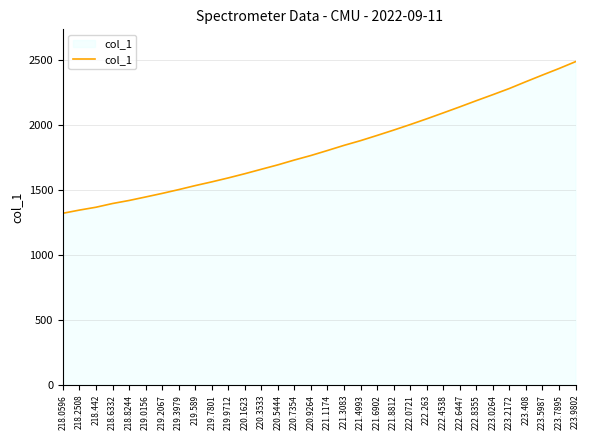

What position from the left is 223.7895?

31